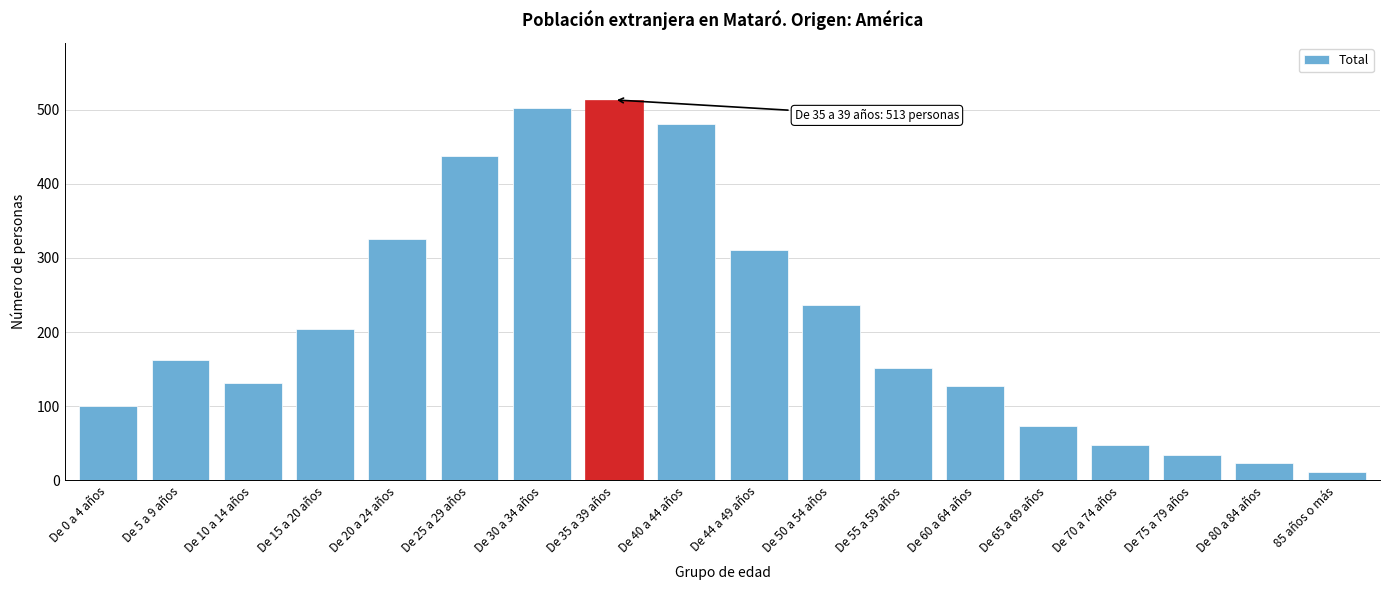

Reading left to right, list all the values displayed in this chart.

De 0 a 4 años=101	De 5 a 9 años=163	De 10 a 14 años=132	De 15 a 20 años=204	De 20 a 24 años=326	De 25 a 29 años=437	De 30 a 34 años=502	De 35 a 39 años=513	De 40 a 44 años=481	De 44 a 49 años=310	De 50 a 54 años=236	De 55 a 59 años=151	De 60 a 64 años=127	De 65 a 69 años=74	De 70 a 74 años=48	De 75 a 79 años=34	De 80 a 84 años=23	85 años o más=11